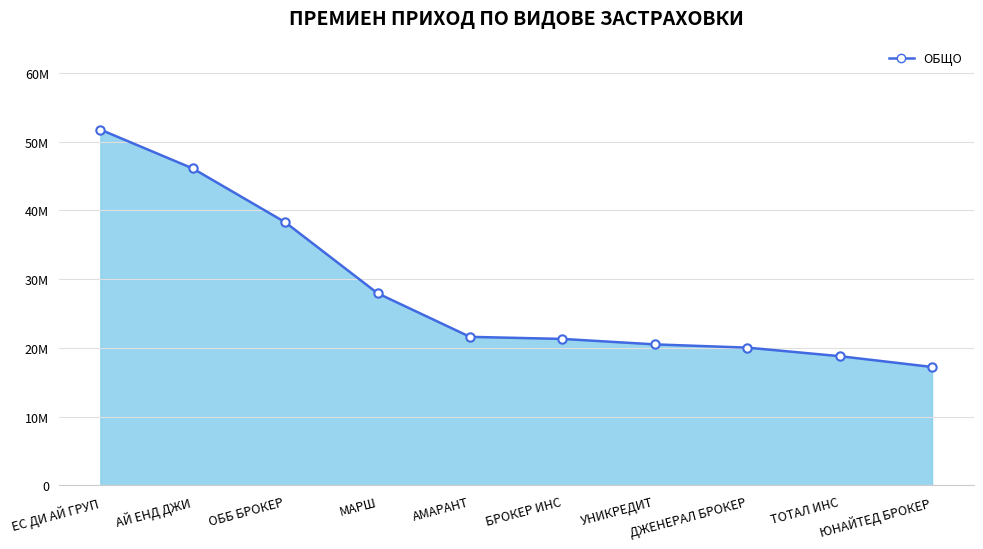

At which category does the chart reach its minimum across all series?

ЮНАЙТЕД БРОКЕР